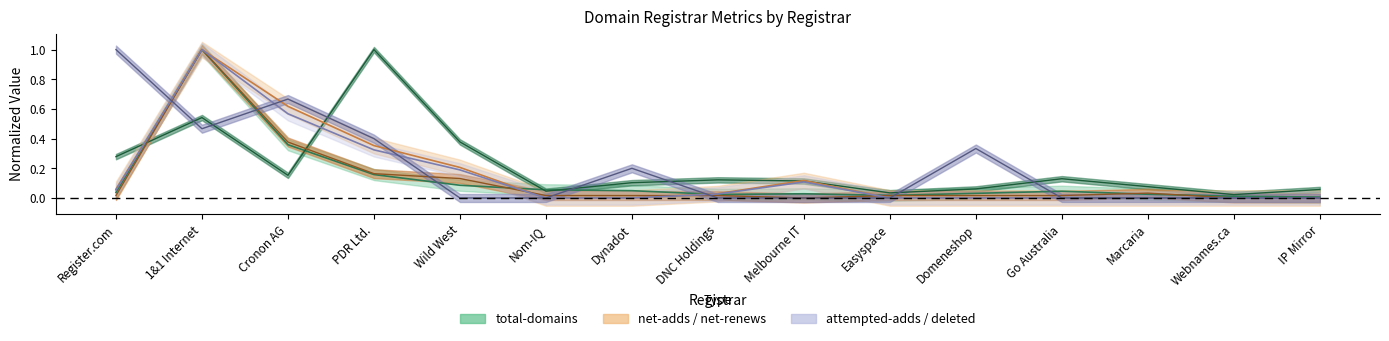

Is this an area chart (filled region under the line)?

No